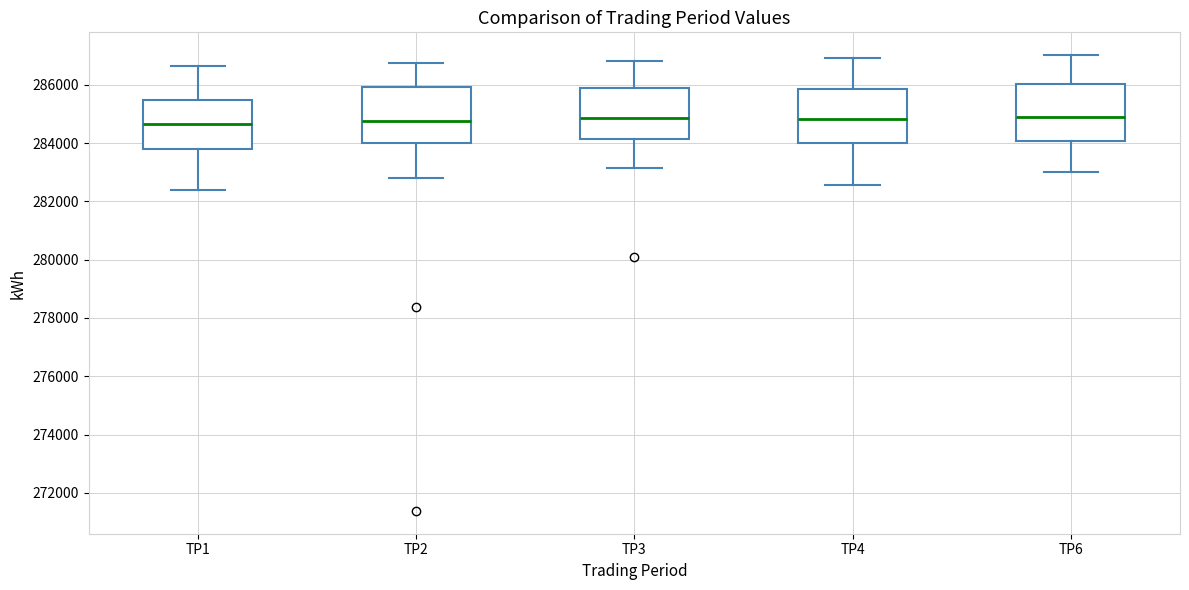

Reading left to right, transcribe this box plot: for each box, give where its median line is, the range the box spans, and where its two whiskers end, as read against the y-axis. The values are not printed on the chart, so give them approximately, as read against the axis.

TP1: median 284600, box 283800 to 285400, whiskers 282400 to 286600
TP2: median 284800, box 284000 to 286000, whiskers 282800 to 286800
TP3: median 284800, box 284200 to 285800, whiskers 283200 to 286800
TP4: median 284800, box 284000 to 285800, whiskers 282600 to 287000
TP6: median 284800, box 284000 to 286000, whiskers 283000 to 287000